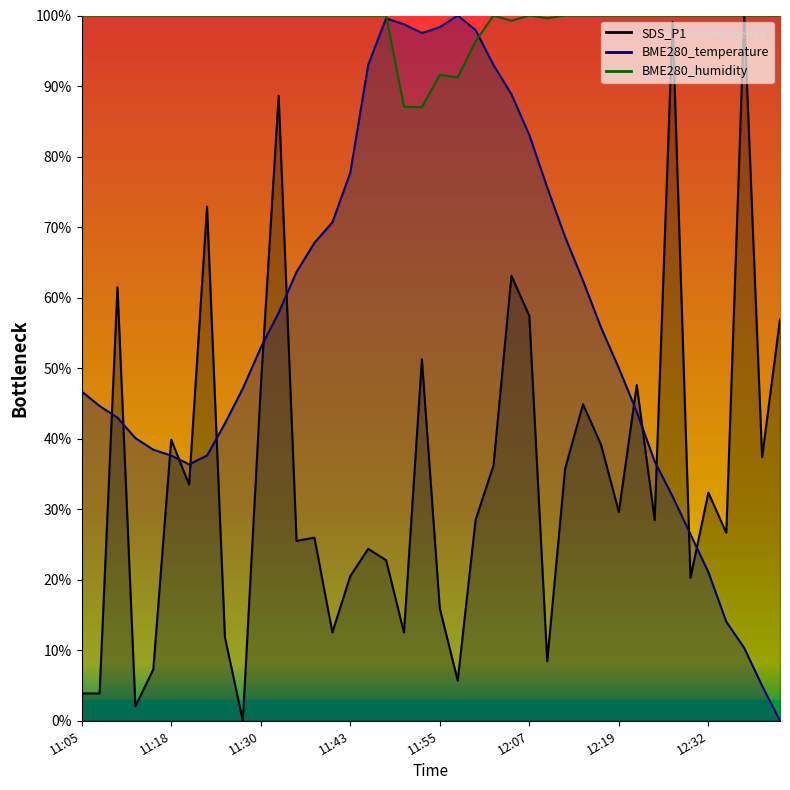

What is the difference between the BME280_humidity values at 12:22 and 11:55?

8.4